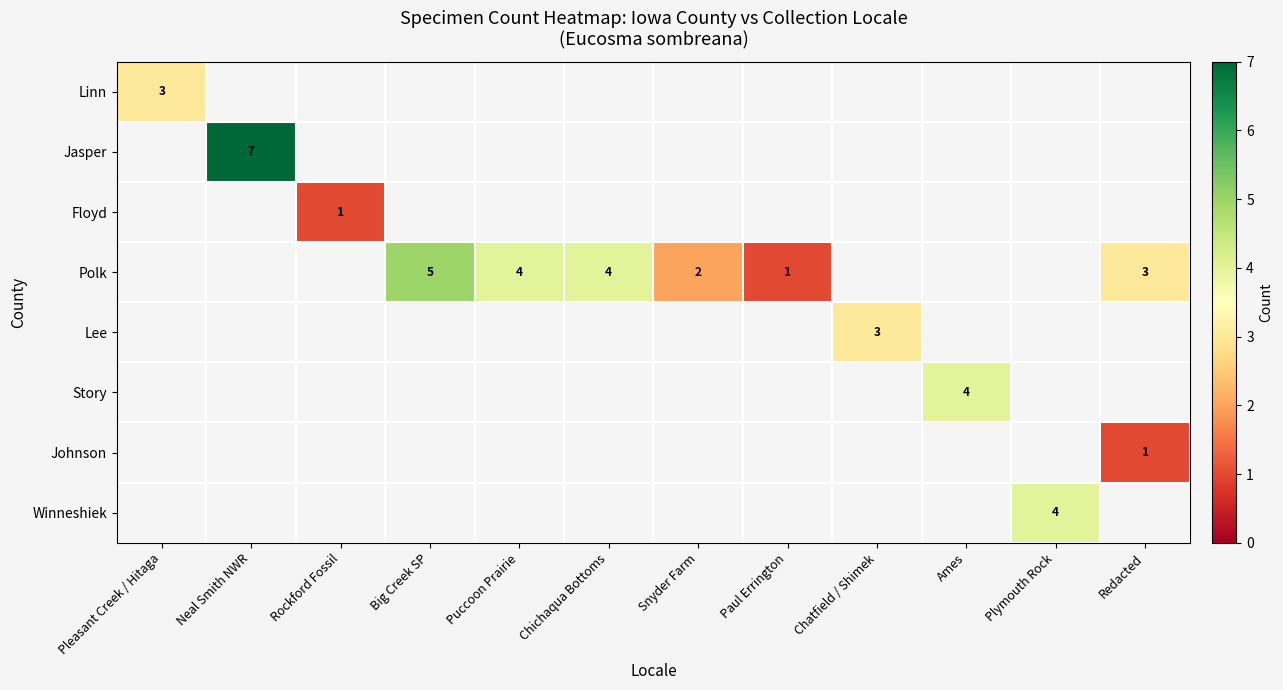

What is the highest value of the Linn series?

3.0